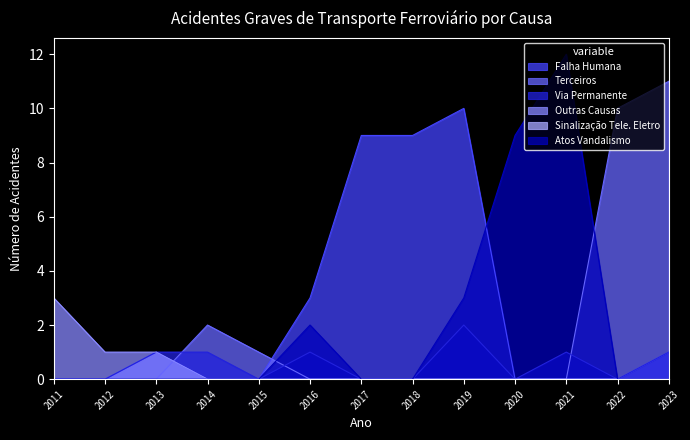

How many values in Outras Causas are above zero?

3